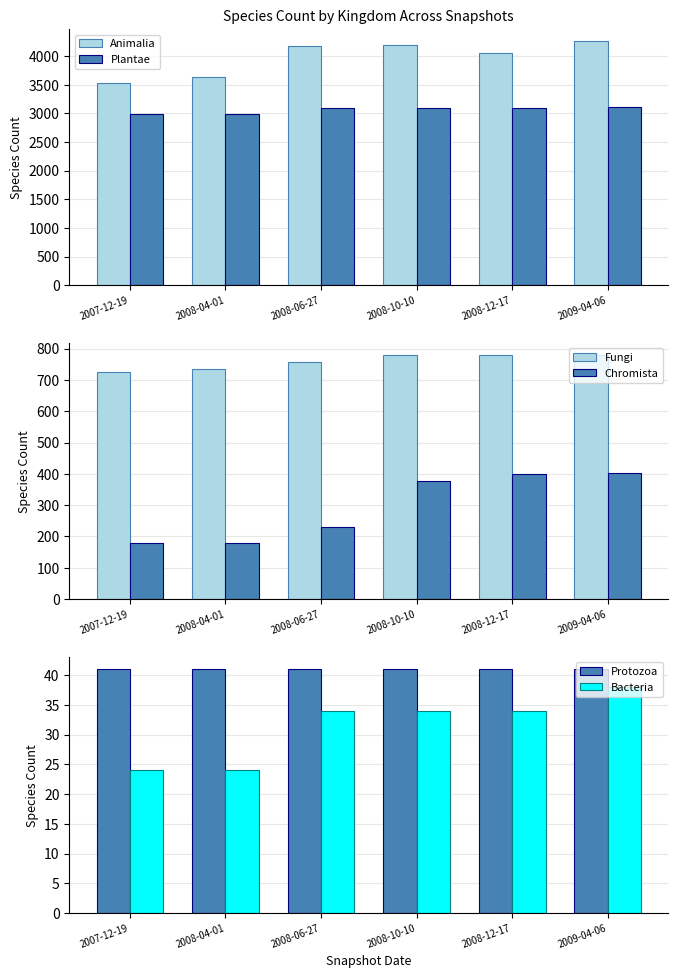

Which series has the largest total across all categories?

Animalia